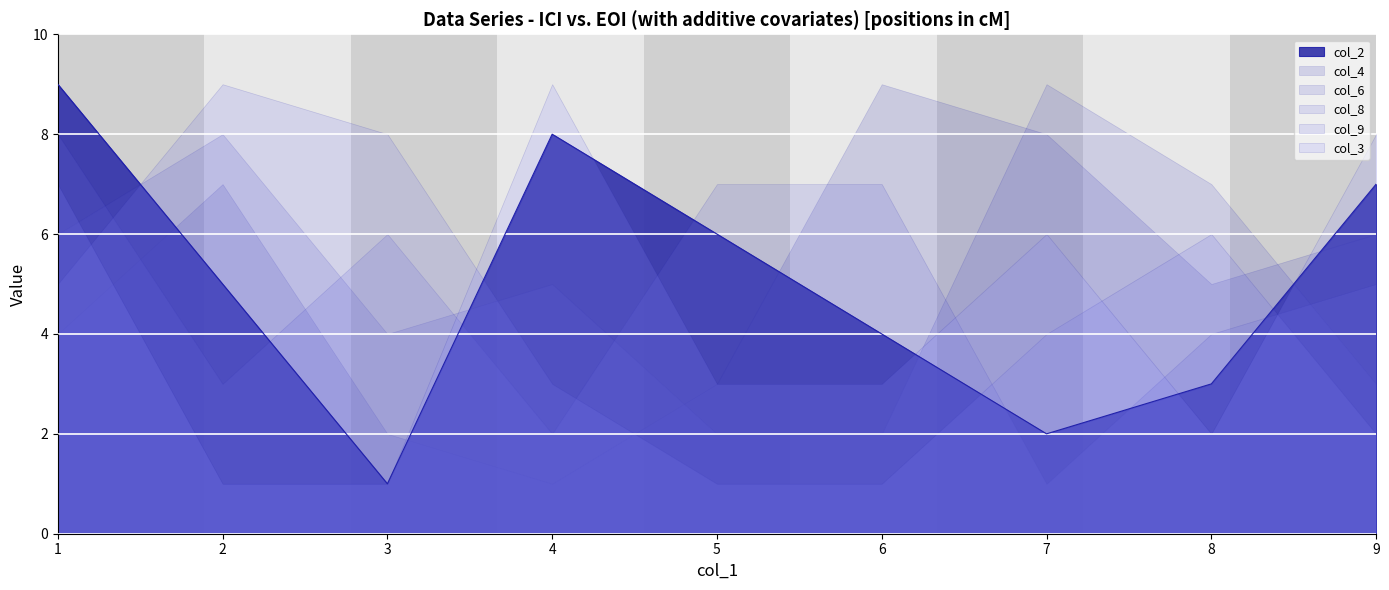

Count the number of data series in this chart.

6